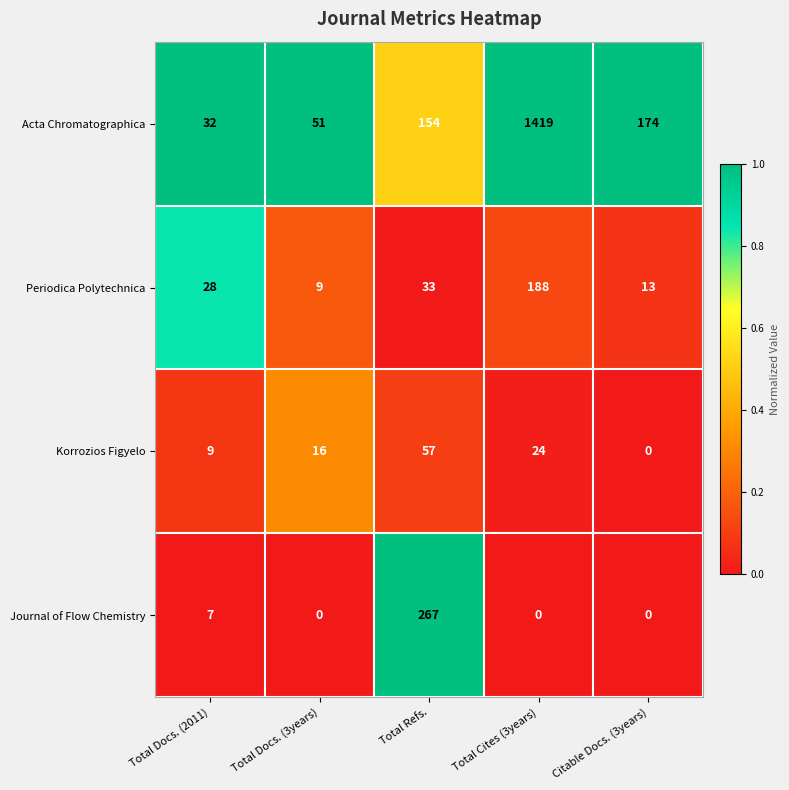

Is it true that Acta Chromatographica equals 308 at Citable Docs. (3years)?

False